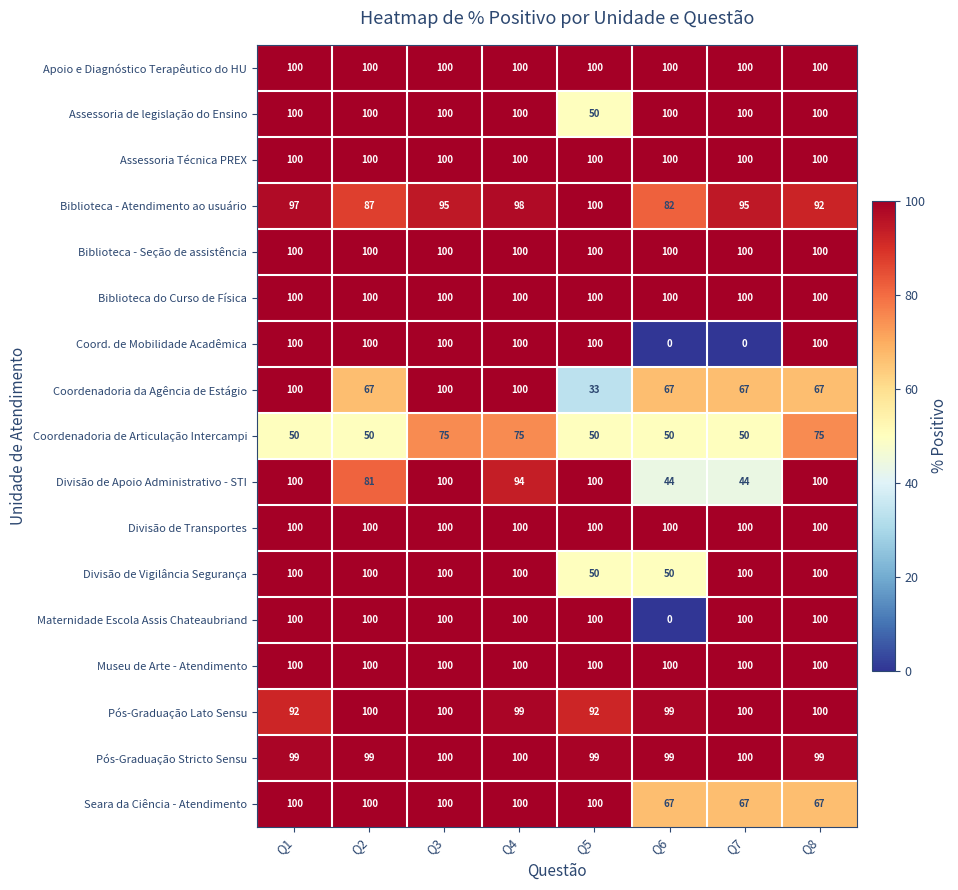

At which category is the sum across all series the highest?

Q3